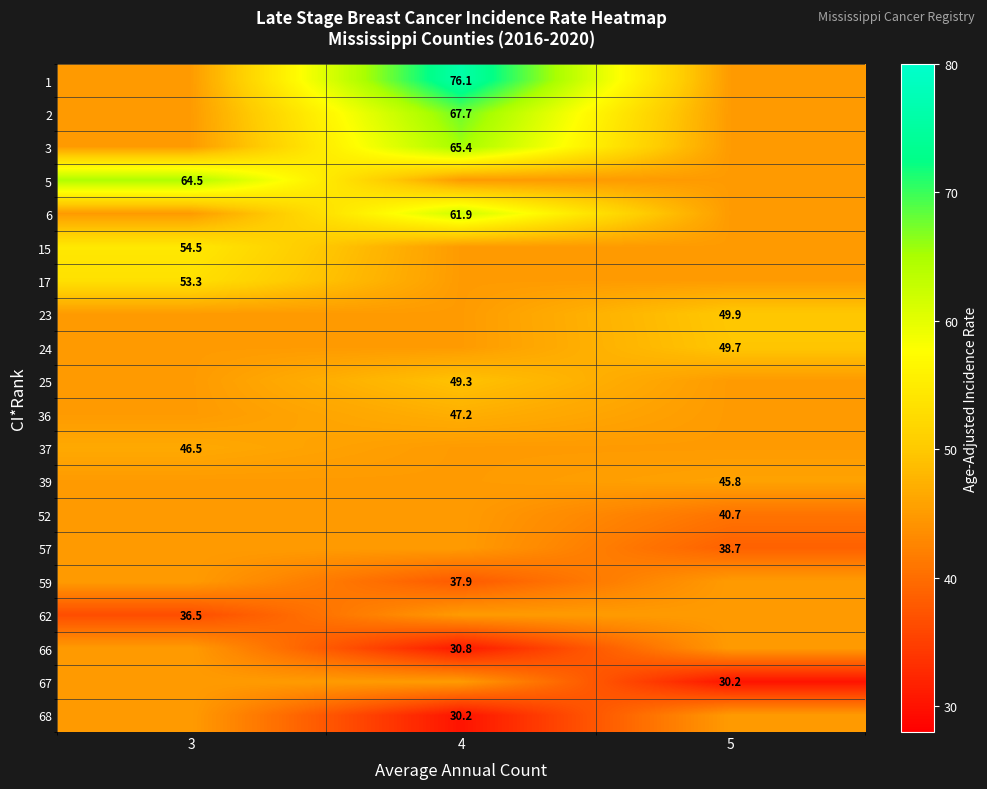

True or false: row_5 has a value of 54.5 at 3.

True